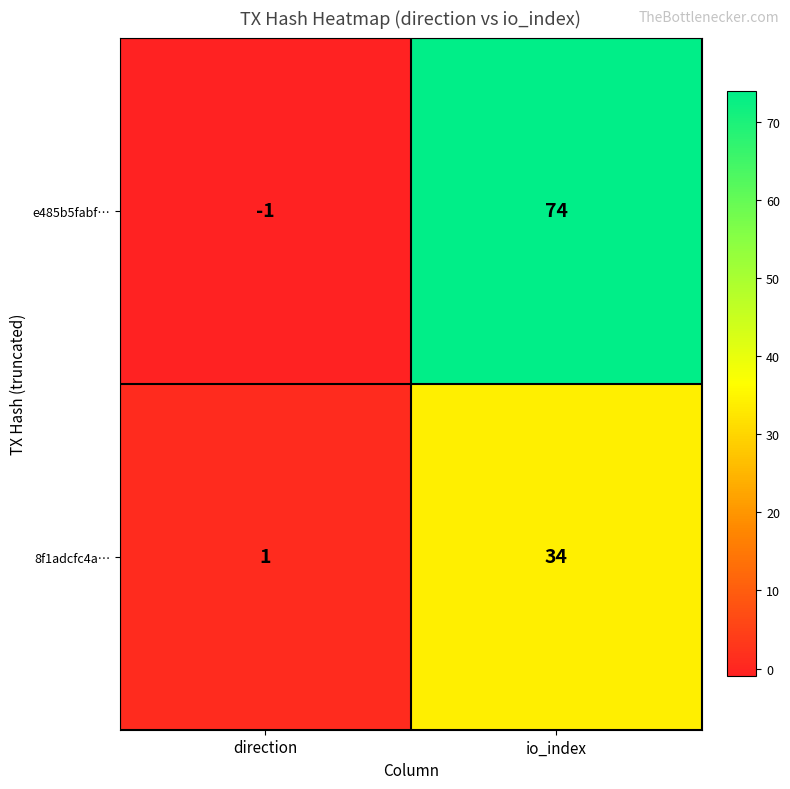

What is the sum of the e485b5fabf… values at io_index and direction?

73